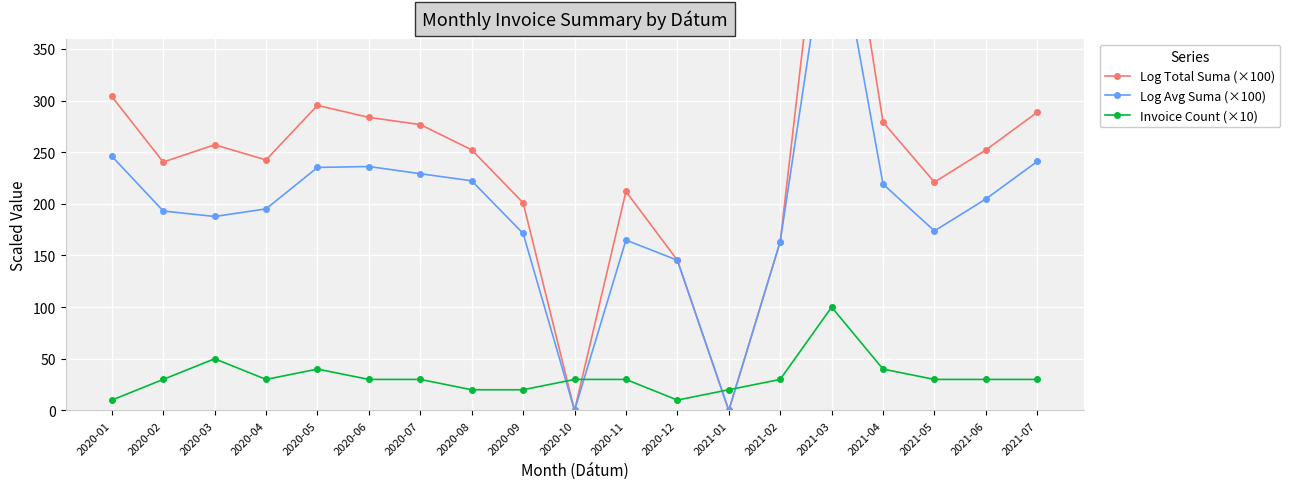

Is this an area chart (filled region under the line)?

No